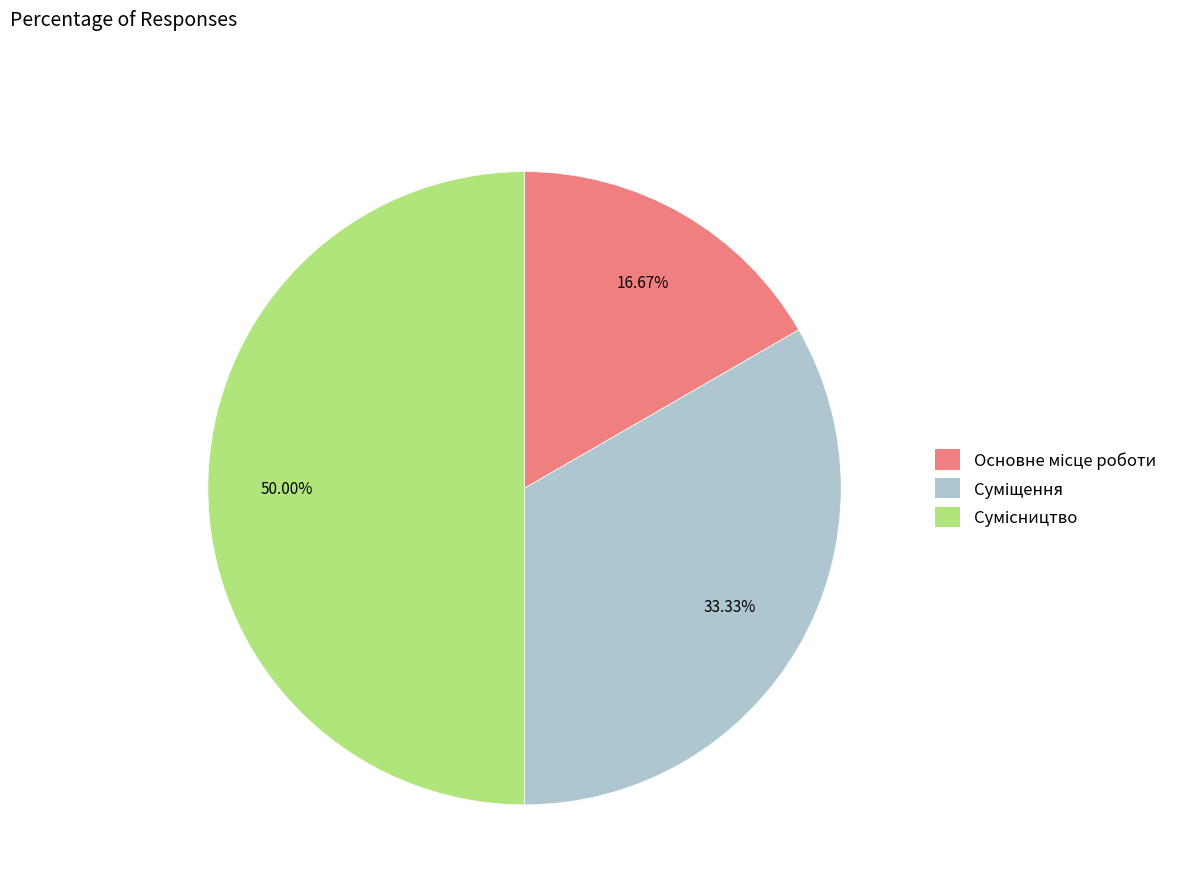

Count the number of slices in the pie.

3